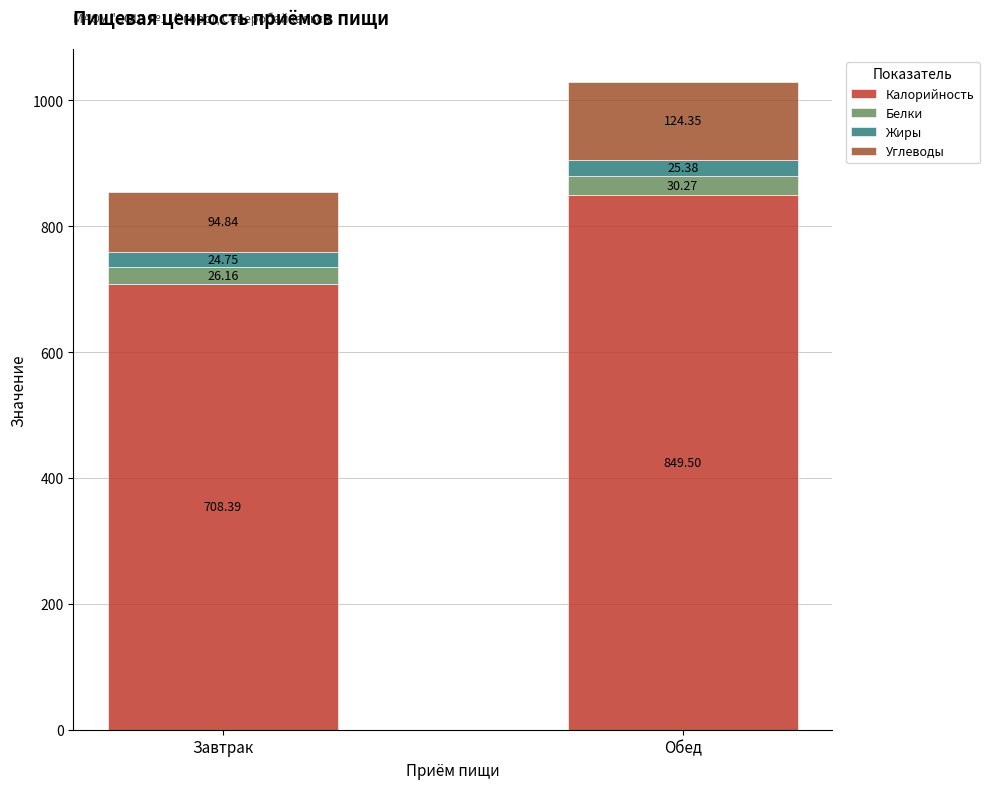

Which category has the lowest value in the Калорийность series?

Завтрак